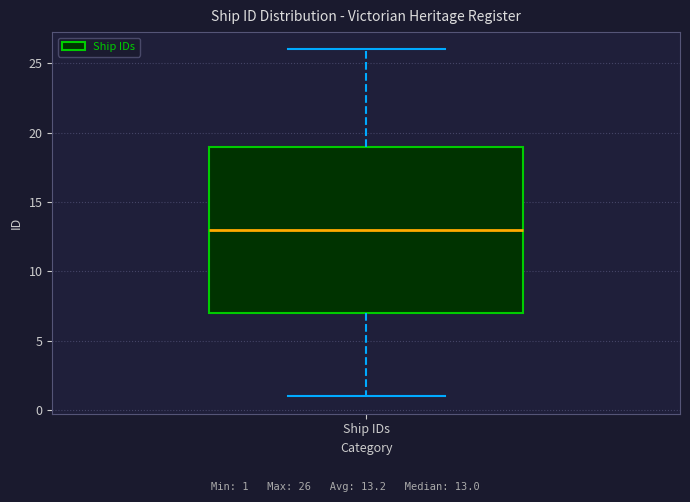

Where does the upper whisker of the box for Ship IDs end on the y-axis? The values are not printed on the chart, so give them approximately, as read against the axis.

26